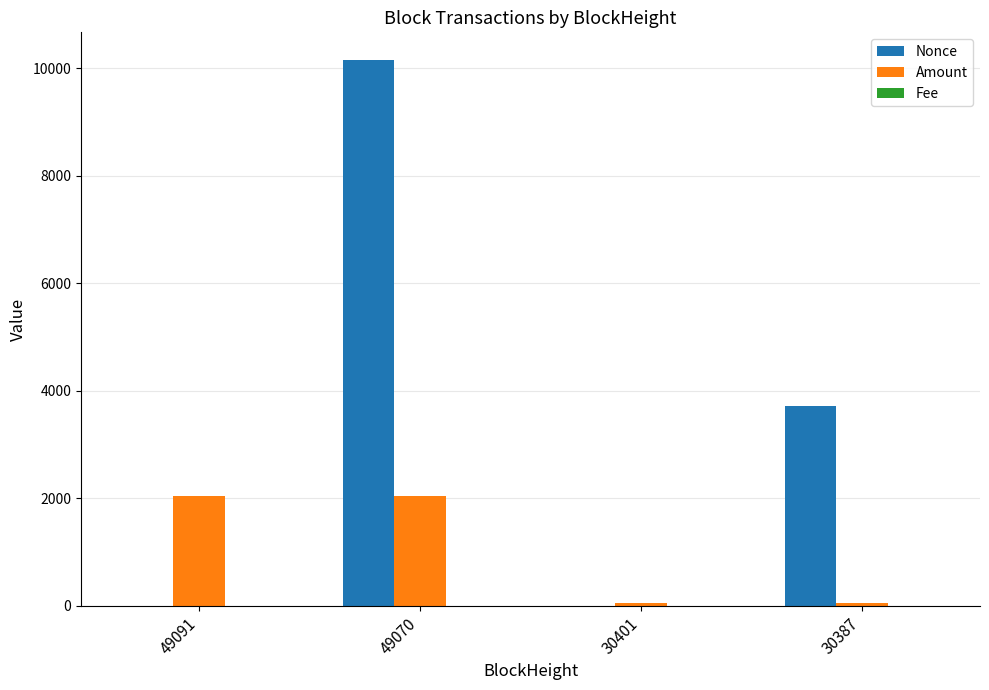

The value of Nonce at 30401 is 6526.0. True or false?

False